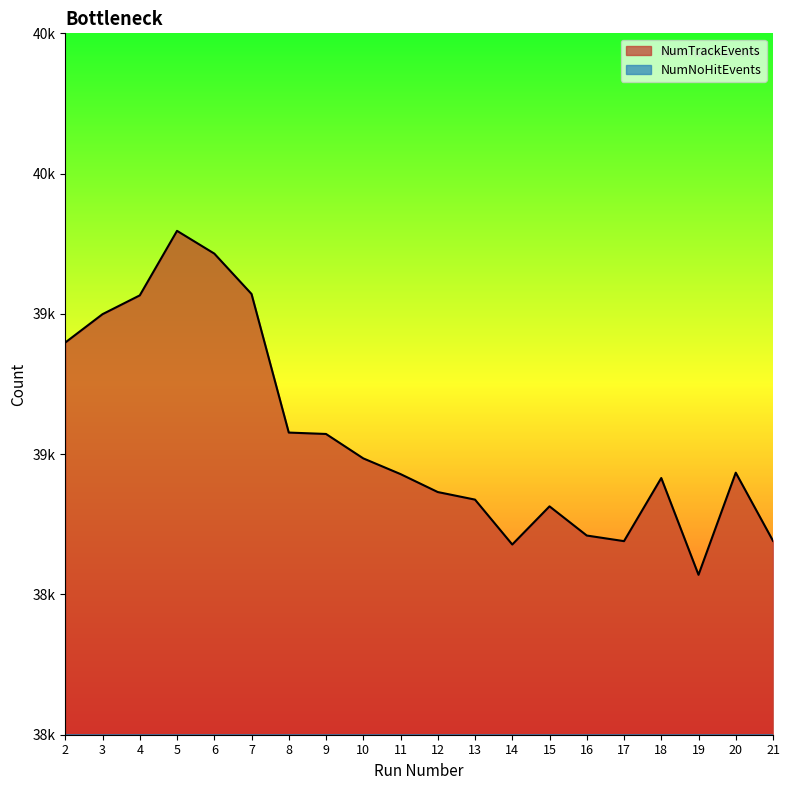

What is the difference between the second highest and second lowest values in the NumNoHitEvents series?

168